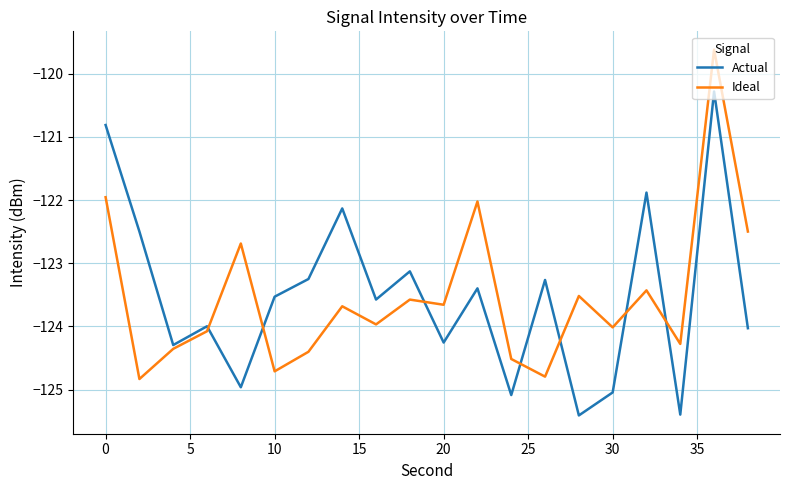

What is the greatest value displayed?

-119.6